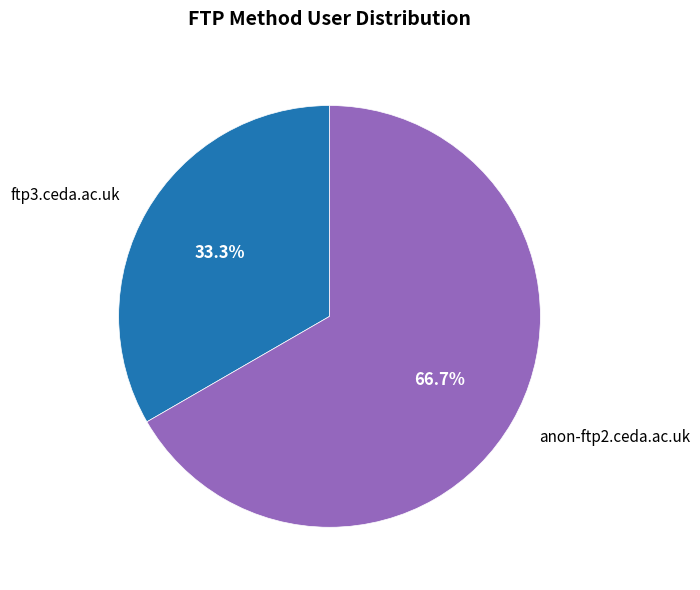

Between anon-ftp2.ceda.ac.uk and ftp3.ceda.ac.uk, which is larger?

anon-ftp2.ceda.ac.uk